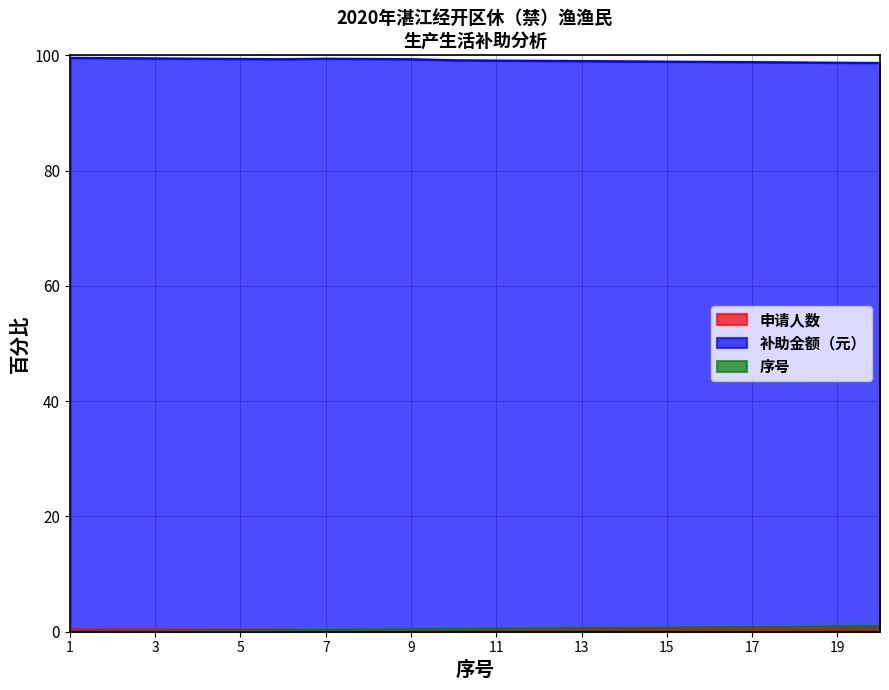

How many lines are shown in the chart?

3